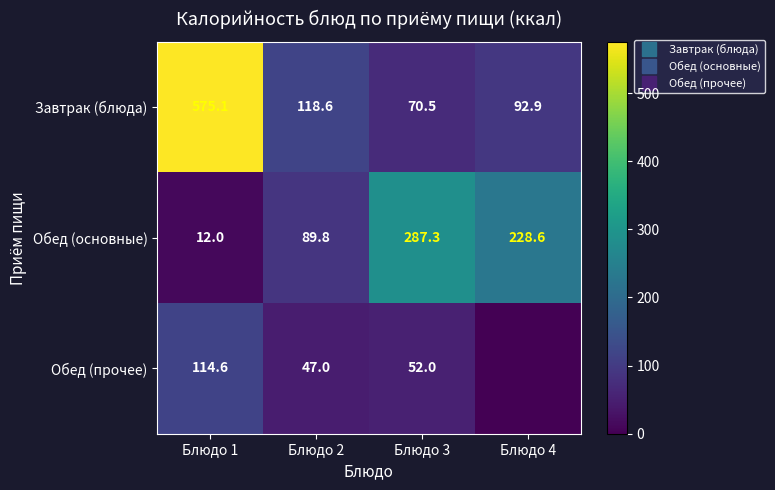

What is the difference between the maximum and second lowest values in the Завтрак (блюда) series?

482.3